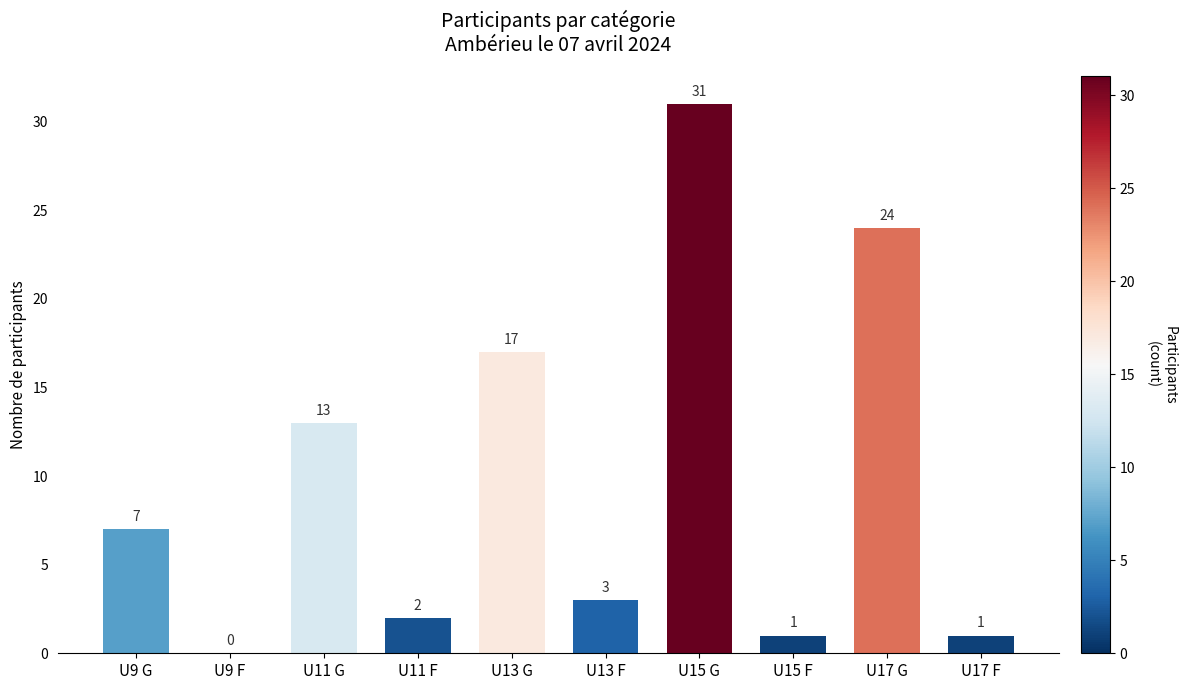

Are the bars grouped side by side (vs. stacked)?

No